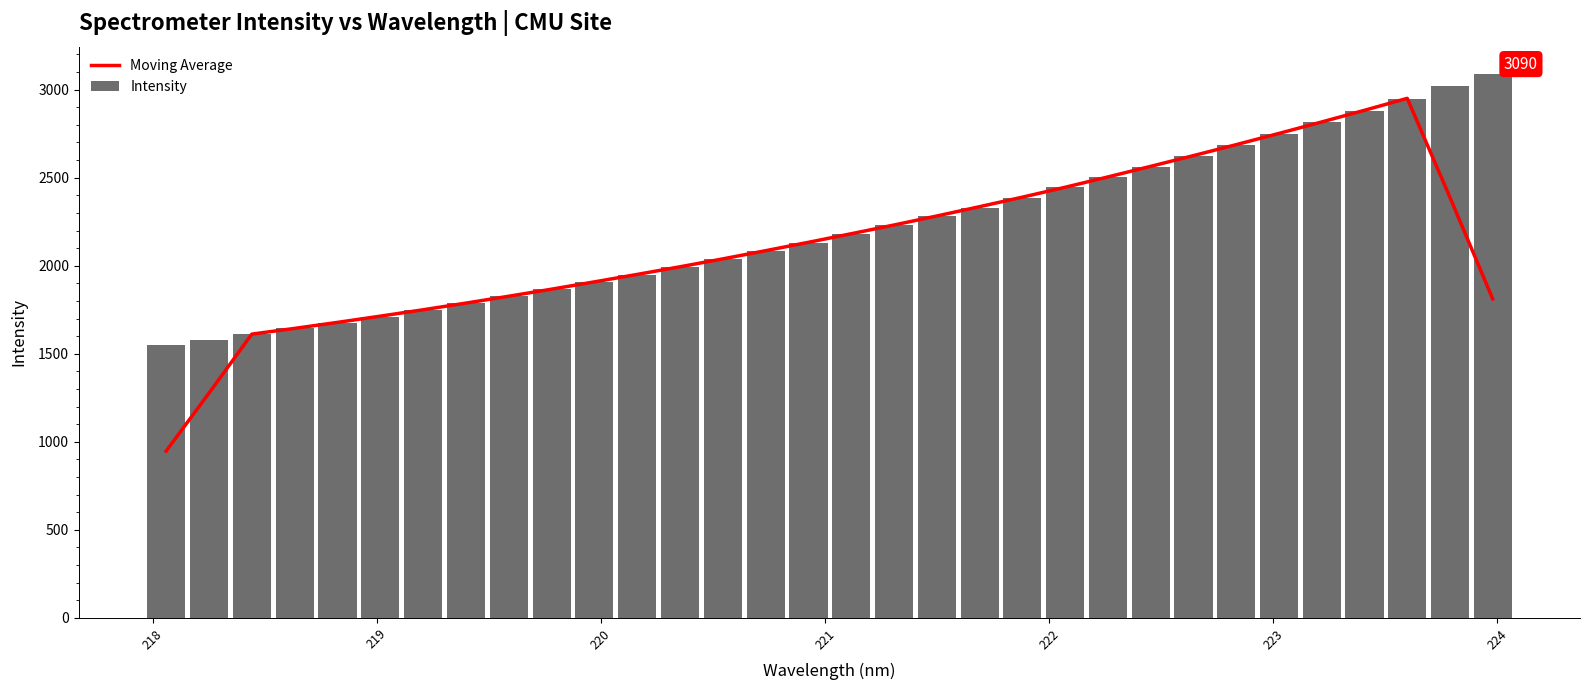

What is the sum of all Intensity values?

70836.5